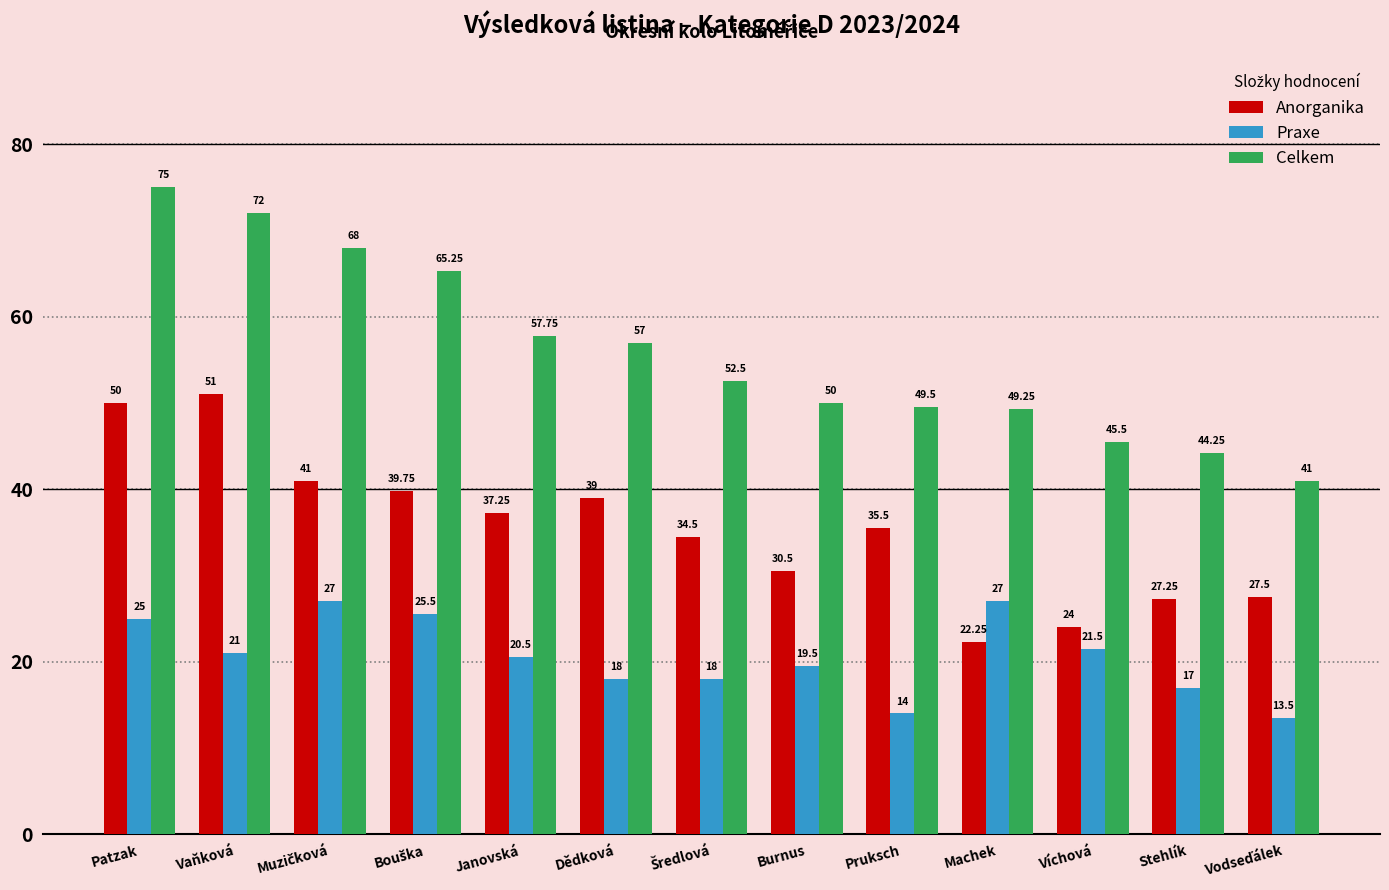

Which series has the largest range (max minus min)?

Celkem